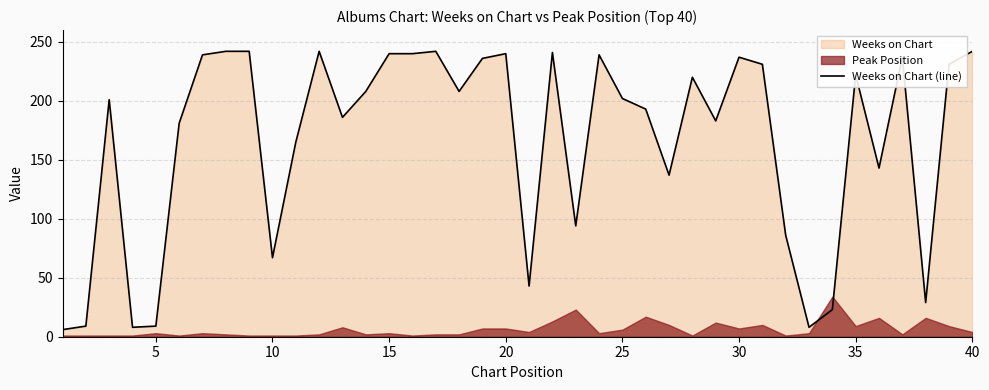

What is the difference between the second highest and second lowest values?

234